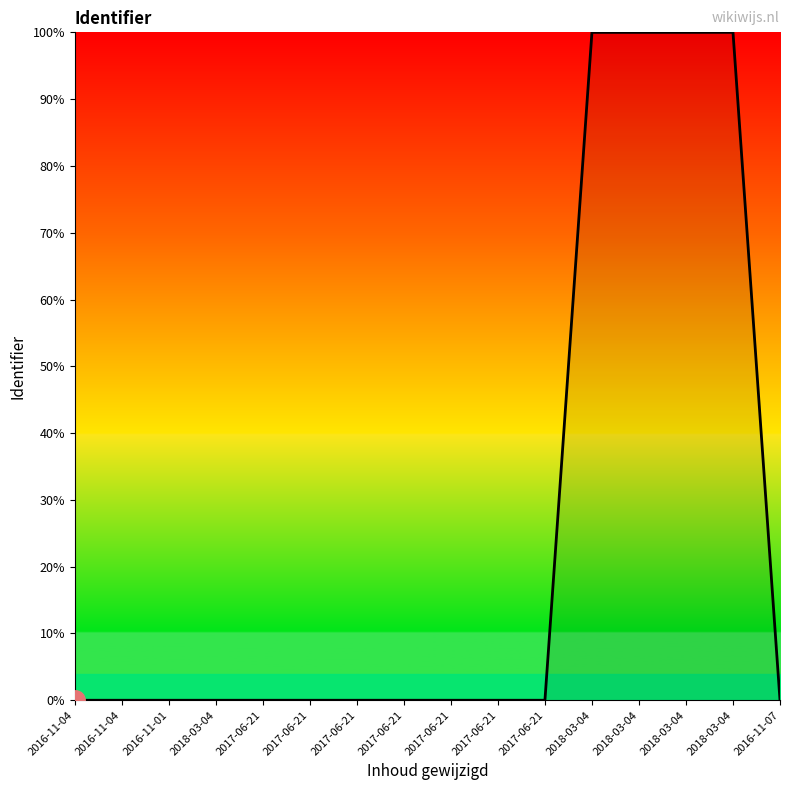

Rank the categories by value from highest to lowest.

2018-03-04, 2018-03-04, 2018-03-04, 2018-03-04, 2016-11-07, 2017-06-21, 2017-06-21, 2017-06-21, 2017-06-21, 2017-06-21, 2017-06-21, 2017-06-21, 2018-03-04, 2016-11-01, 2016-11-04, 2016-11-04